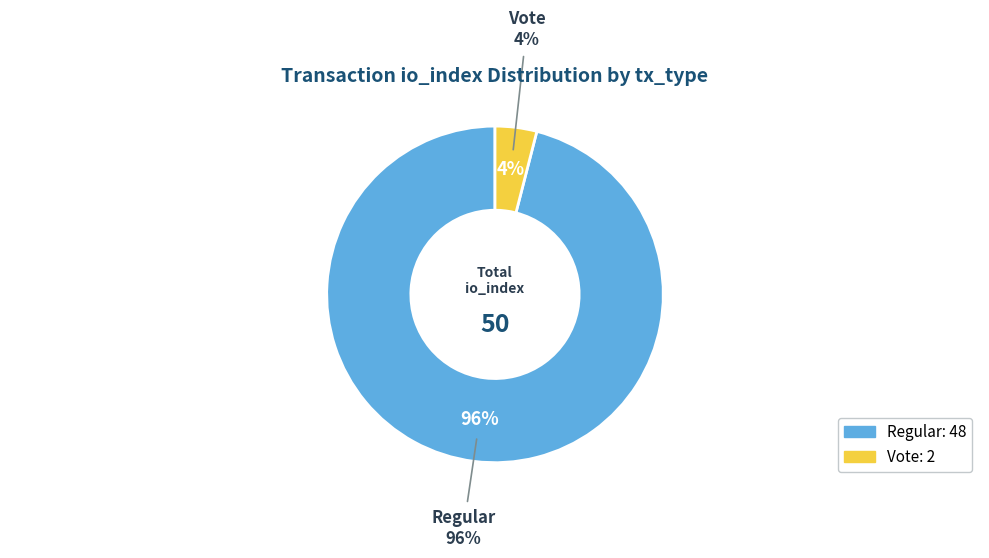

Which slice is the largest?

Regular (io_index=48)